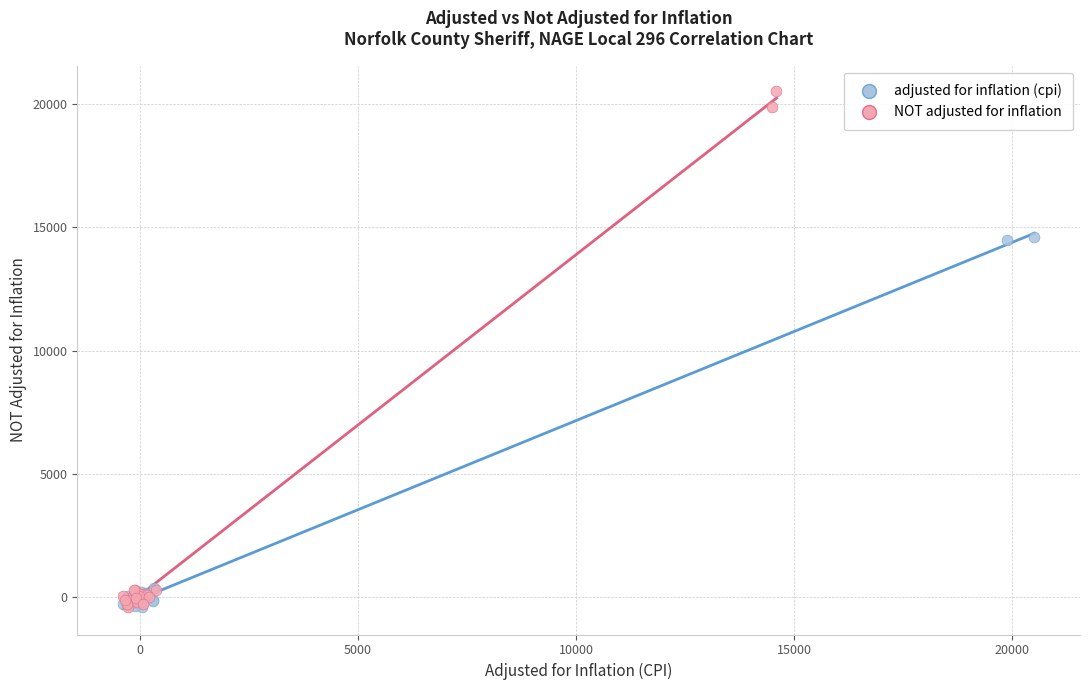

Which series reaches the maximum Y coordinate?

NOT adjusted for inflation